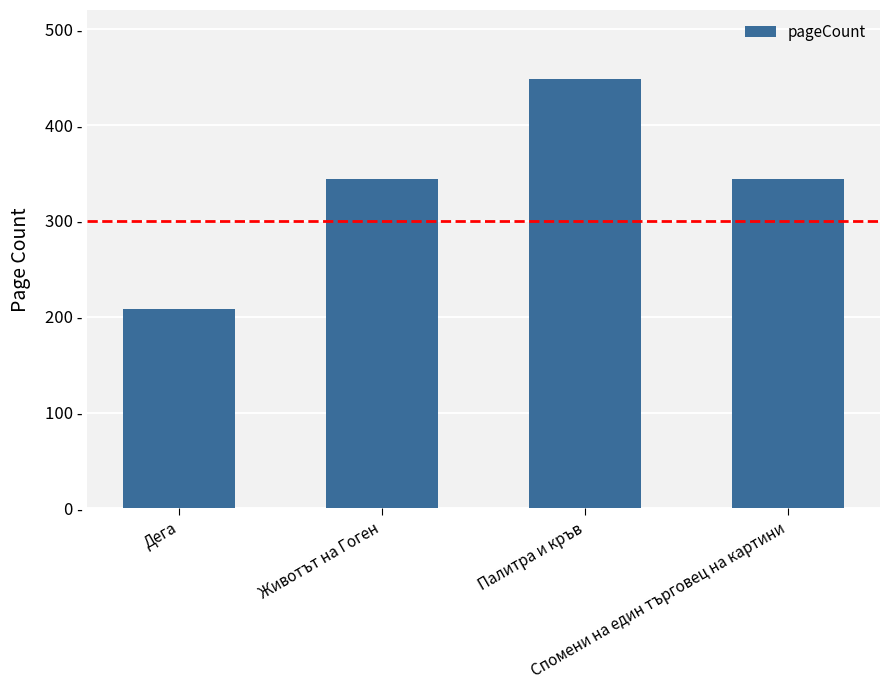

Is it true that the value at Палитра и кръв is 448?

True